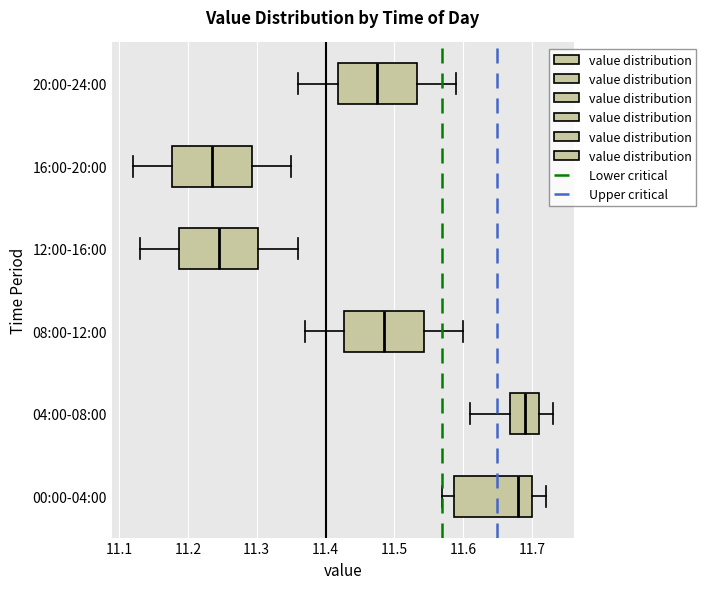

Which box's median line is the furthest to the left?

16:00-20:00